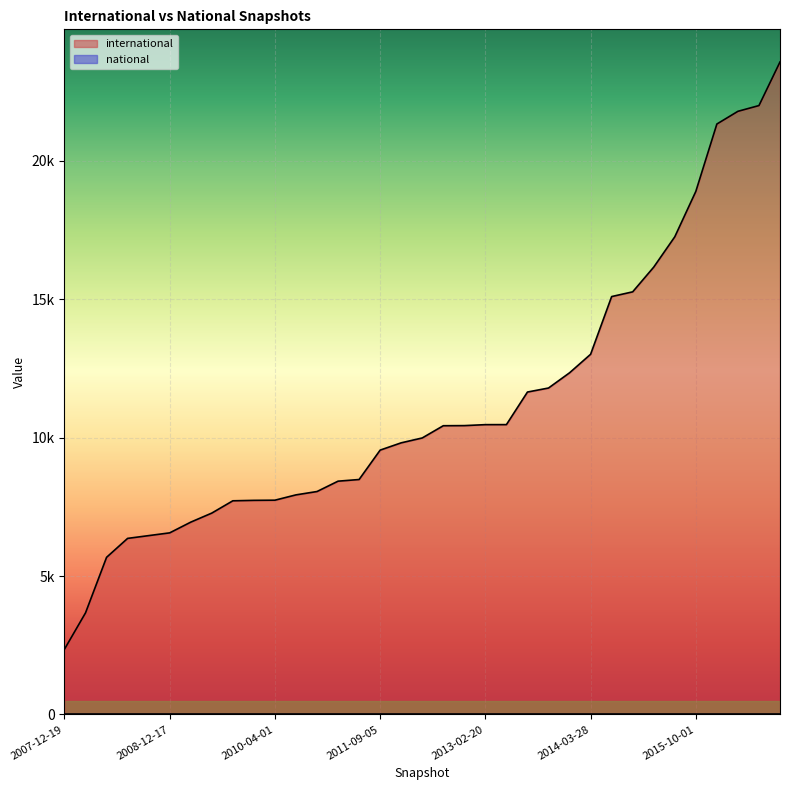

True or false: there are more than 1 points higher than both neighbors.

False